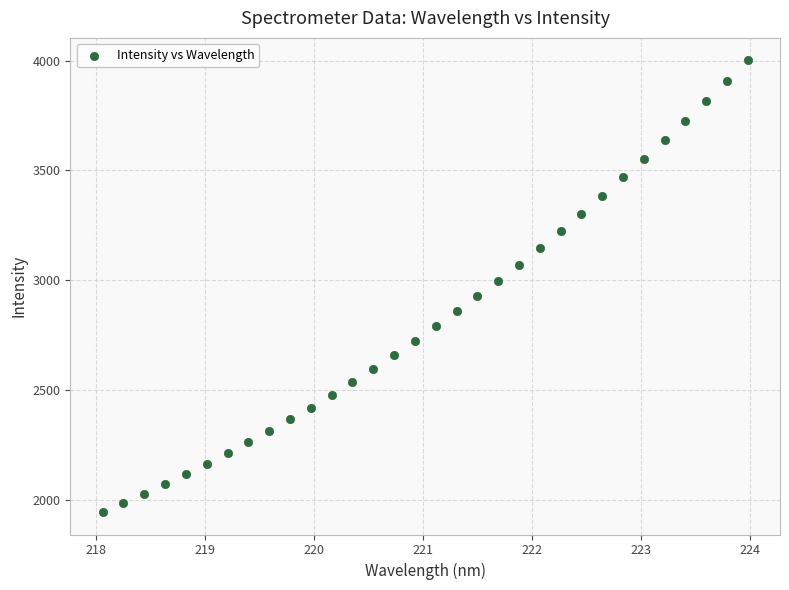

What Y value in the scatter plot is closest to 2972?

2994.7